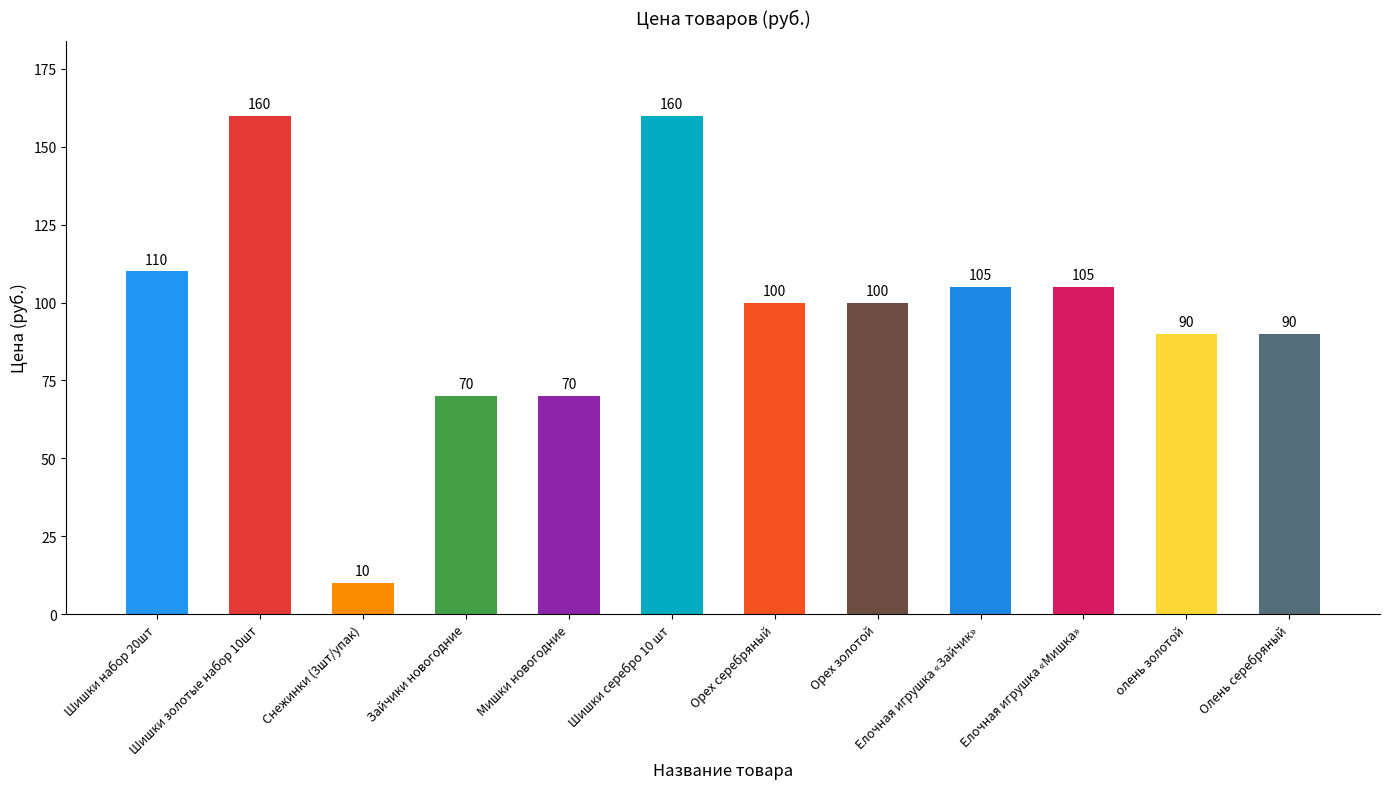

The chart shows a value of 70 at Мишки новогодние. True or false?

True